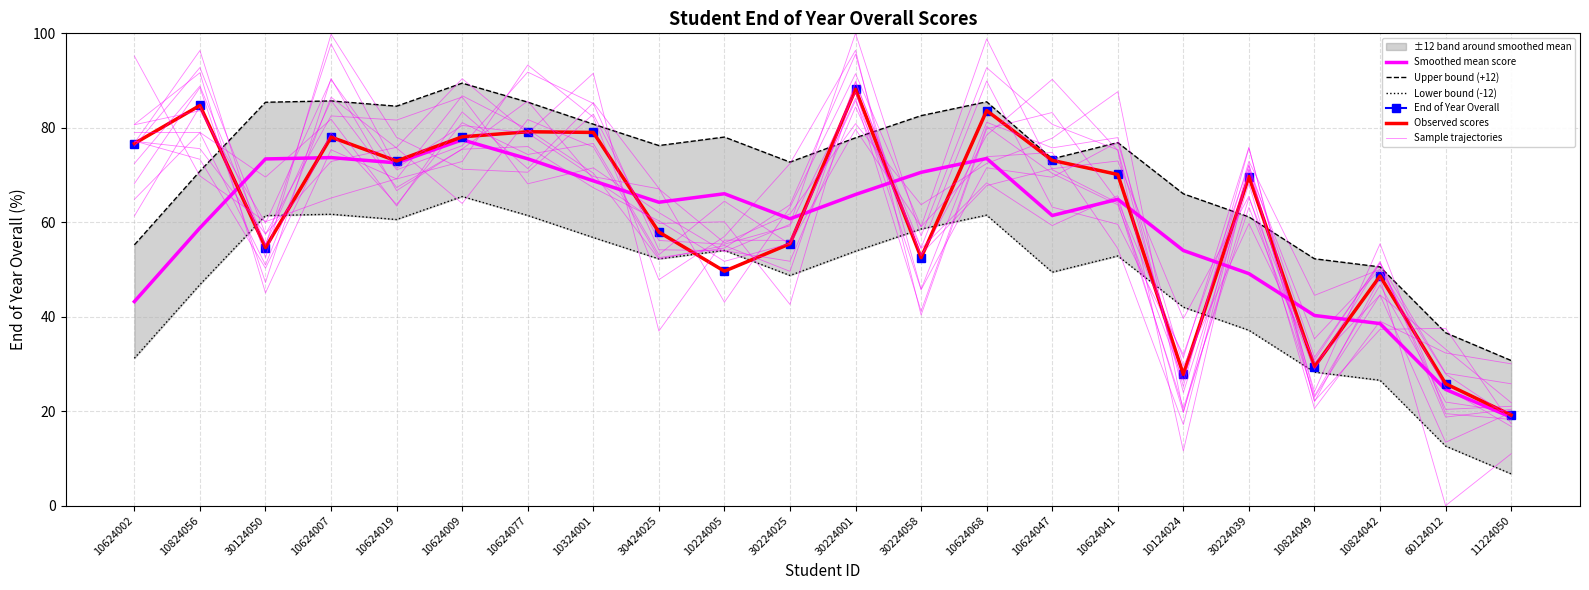

Count the number of data series in this chart.

6